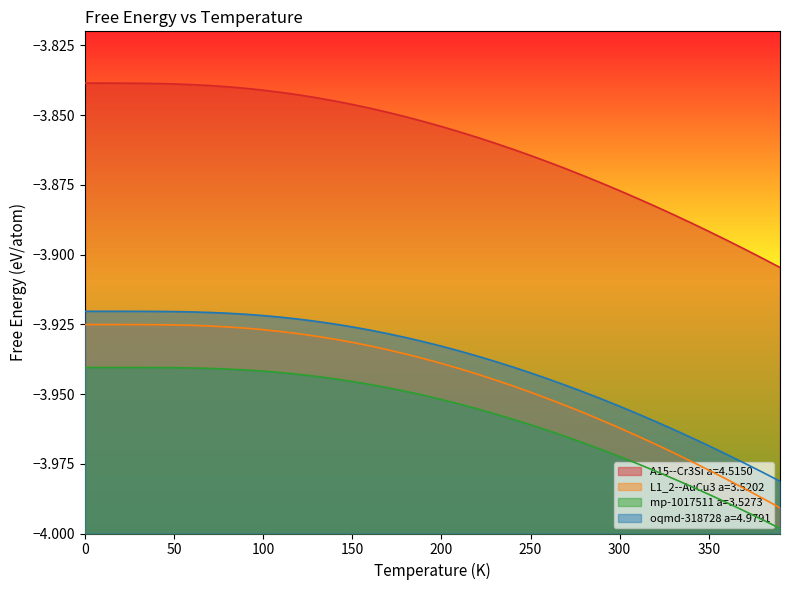

What is the lowest value of the L1_2--AuCu3 a=3.5202 series?

-4.0